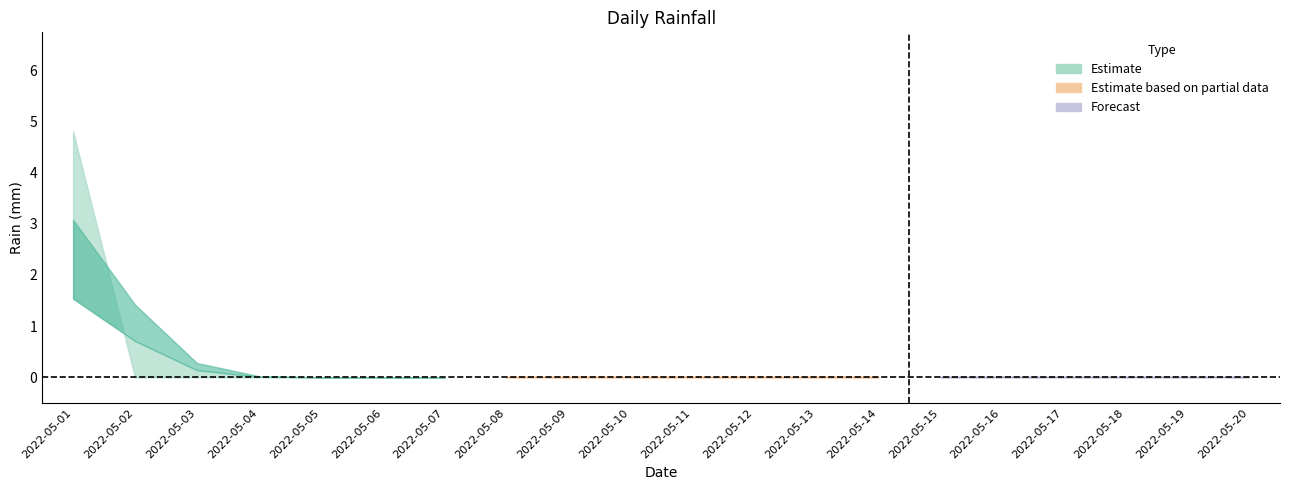

At which category does rain_upper reach its first local peak?

1